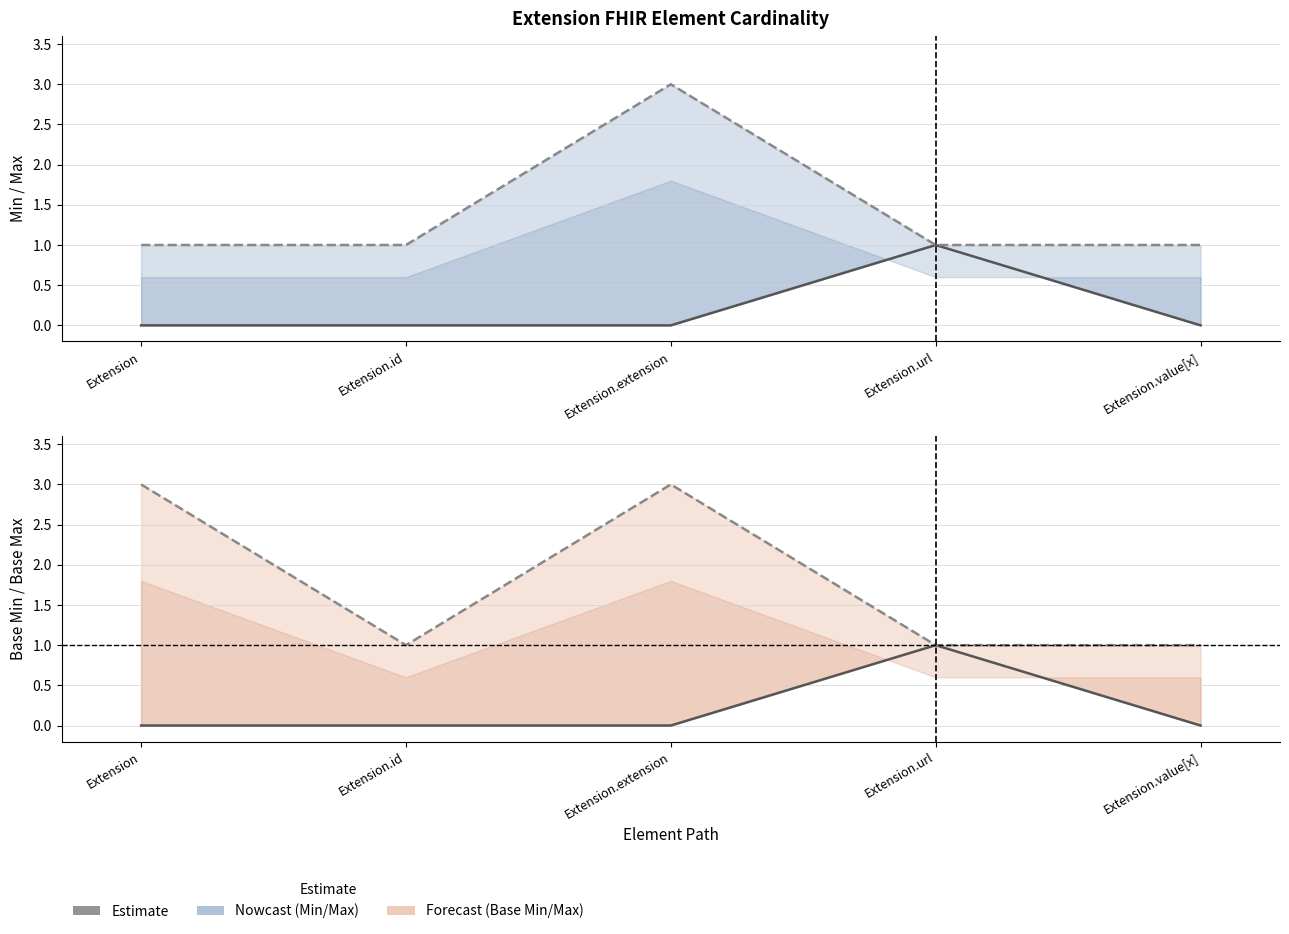

Read the Base Max (3=unbounded) value at Extension.

3